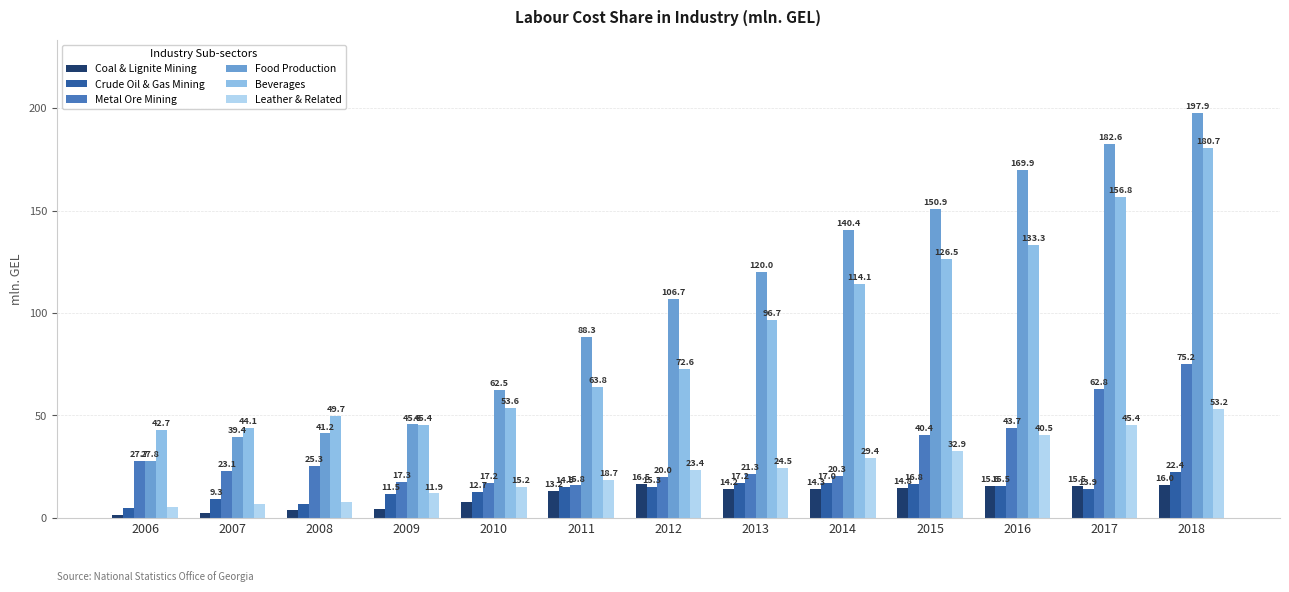

Which series has the largest range (max minus min)?

Food Production